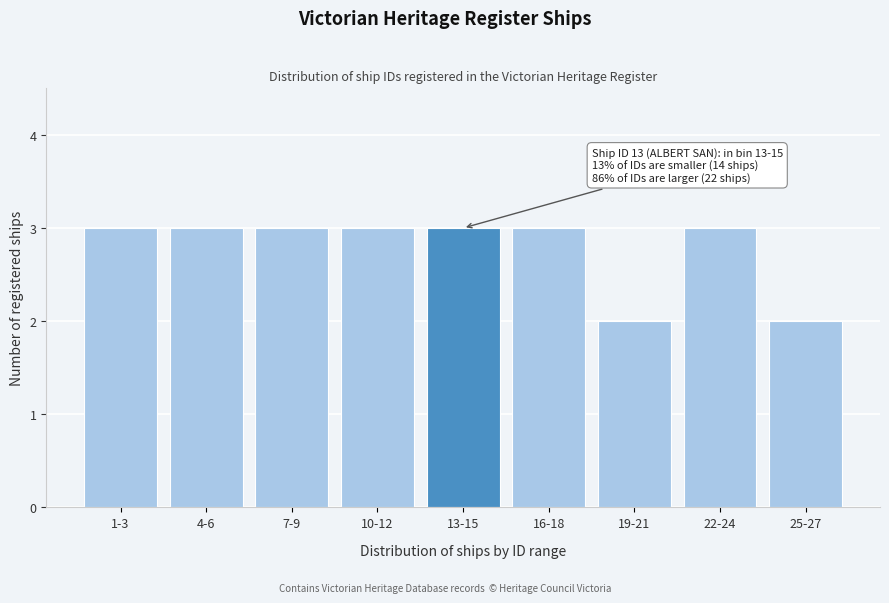

Reading left to right, transcribe all the data shown in this chart.

3	3	3	3	3	3	2	3	2